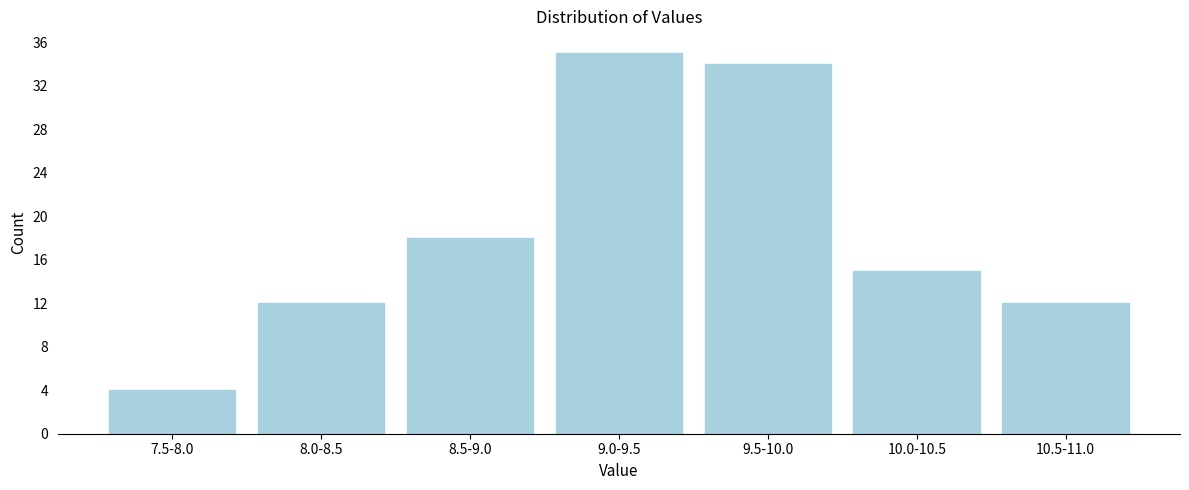

Reading left to right, extract all data points from this chart.

4	12	18	35	34	15	12